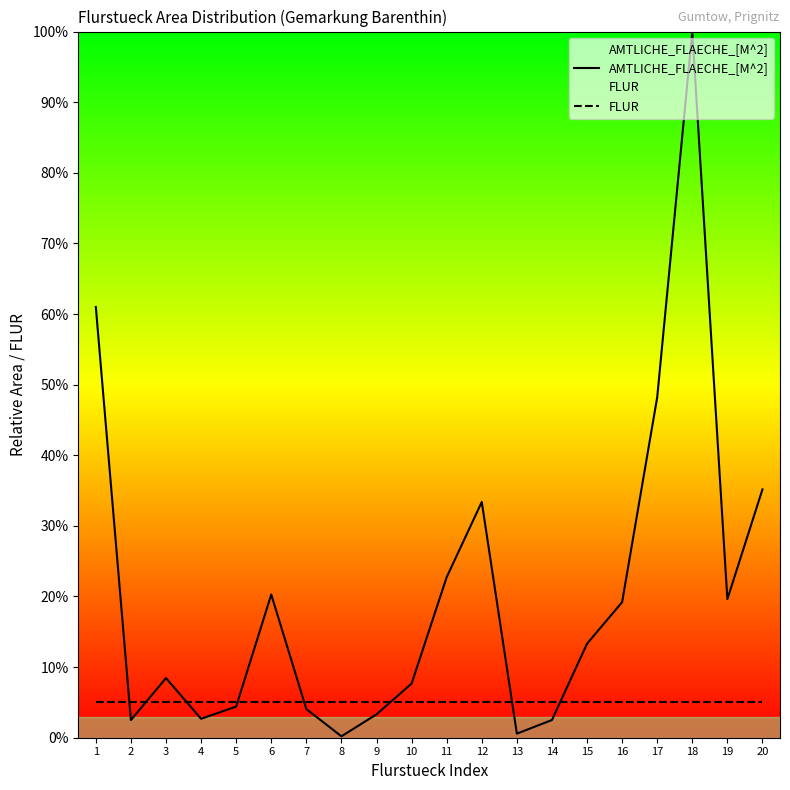

What is the value of the FLUR point at the 17th from the left?

5.0